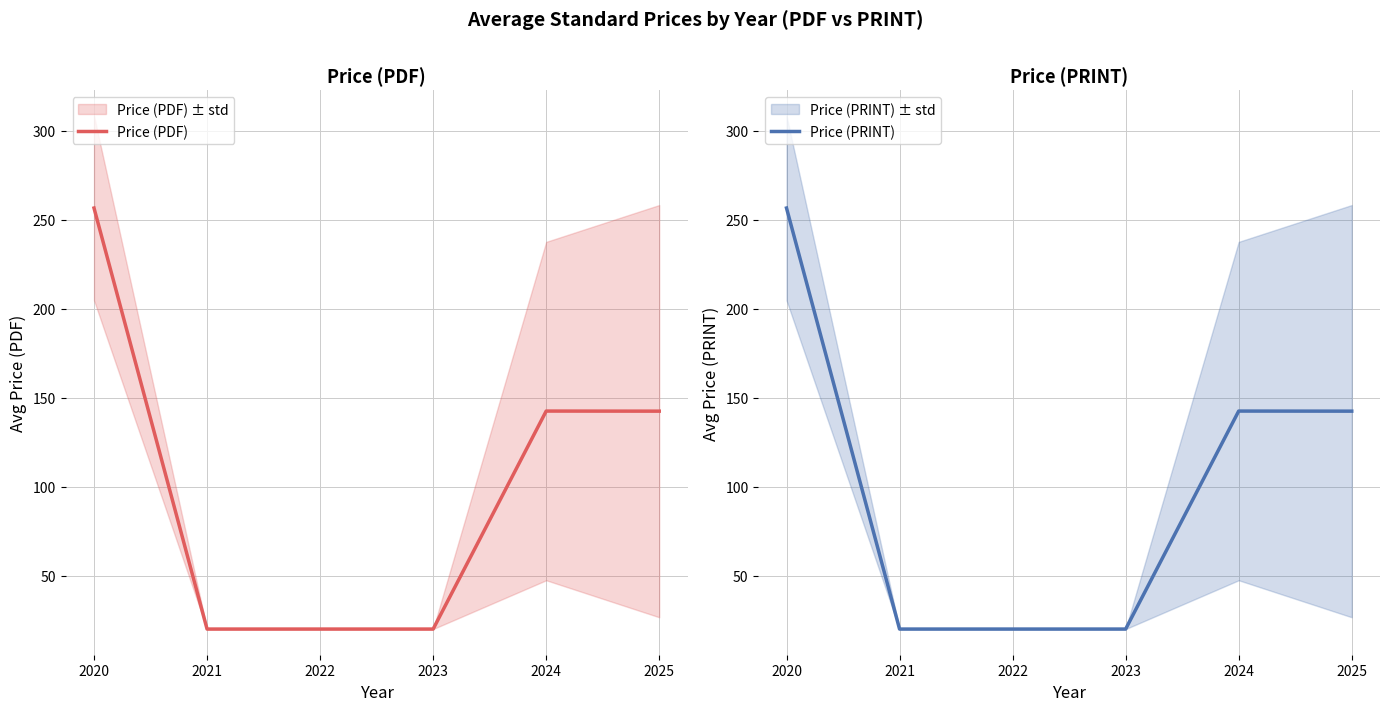

At which category does Price (PDF) reach its first local peak?

2024